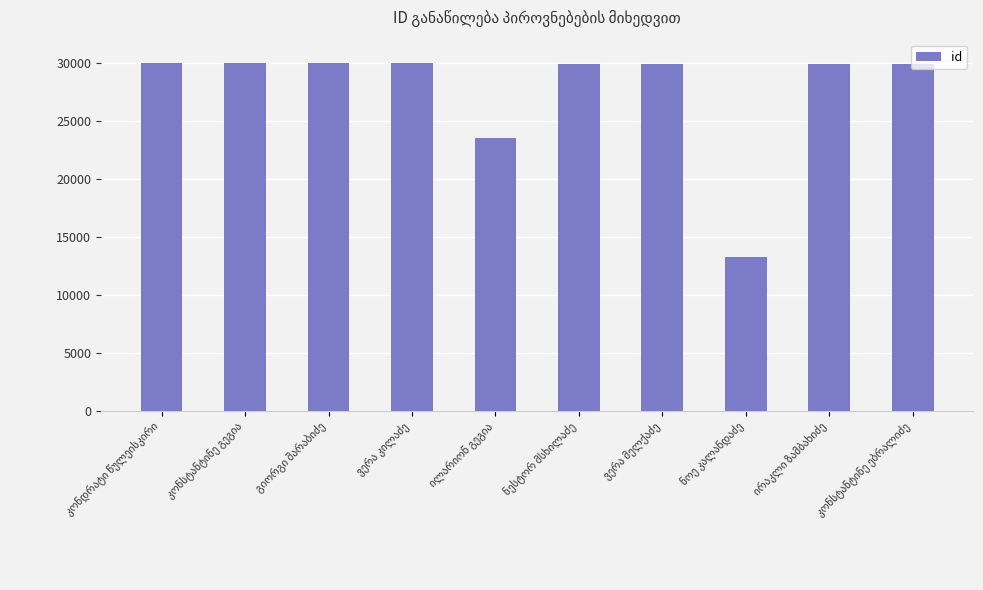

What is the average value?

27661